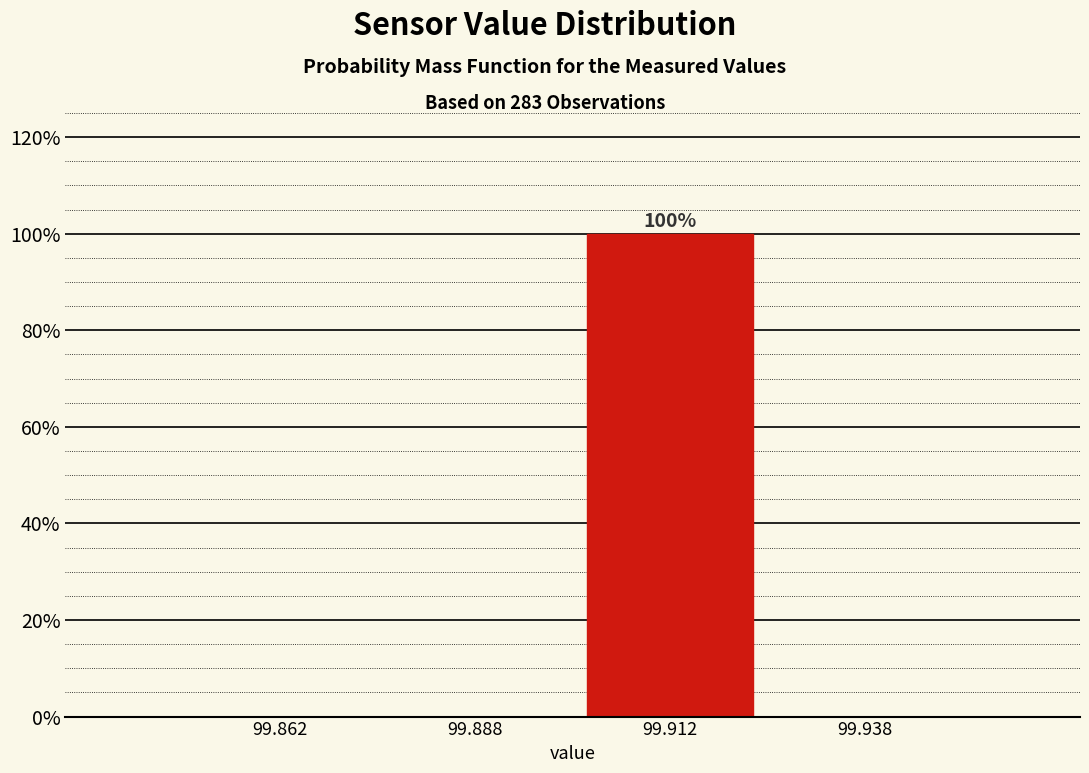

Which range on the x-axis has the tallest bar?

99.900 to 99.925